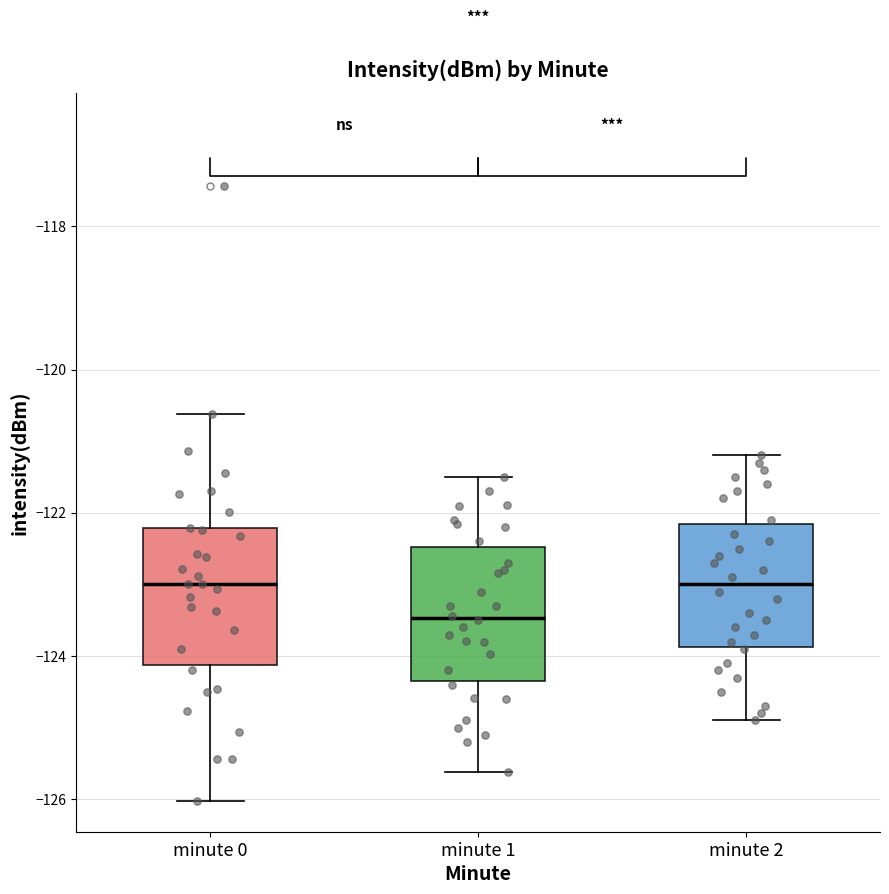

Where does the median line of the box for minute 0 sit on the y-axis? The values are not printed on the chart, so give them approximately, as read against the axis.

-123.0